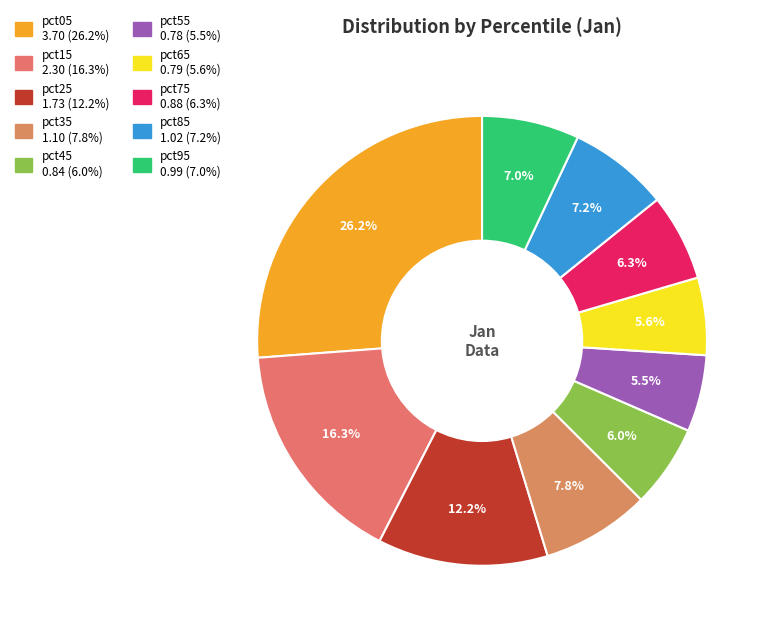

To the nearest percent, what is the combined percentage of pct25 and pct75?

18%